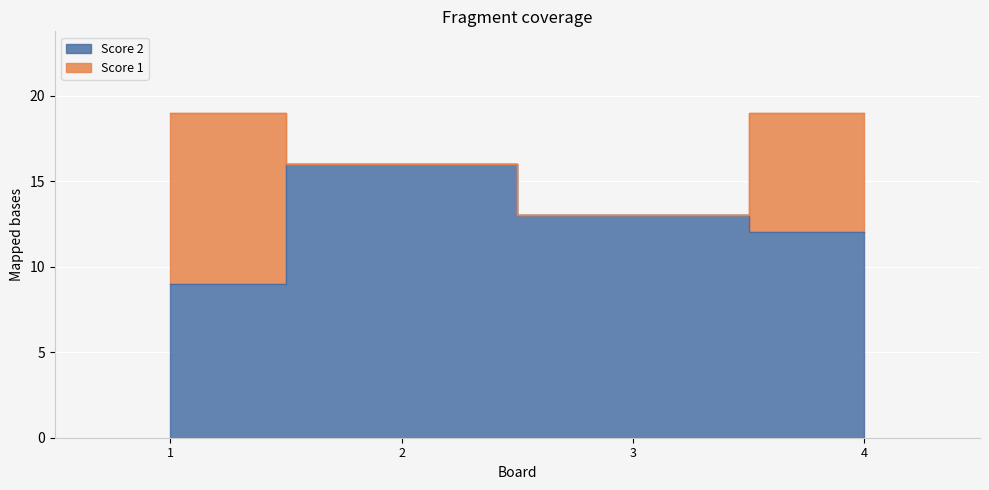

How many interior local peaks (higher than both neighbors) does the data have?

1